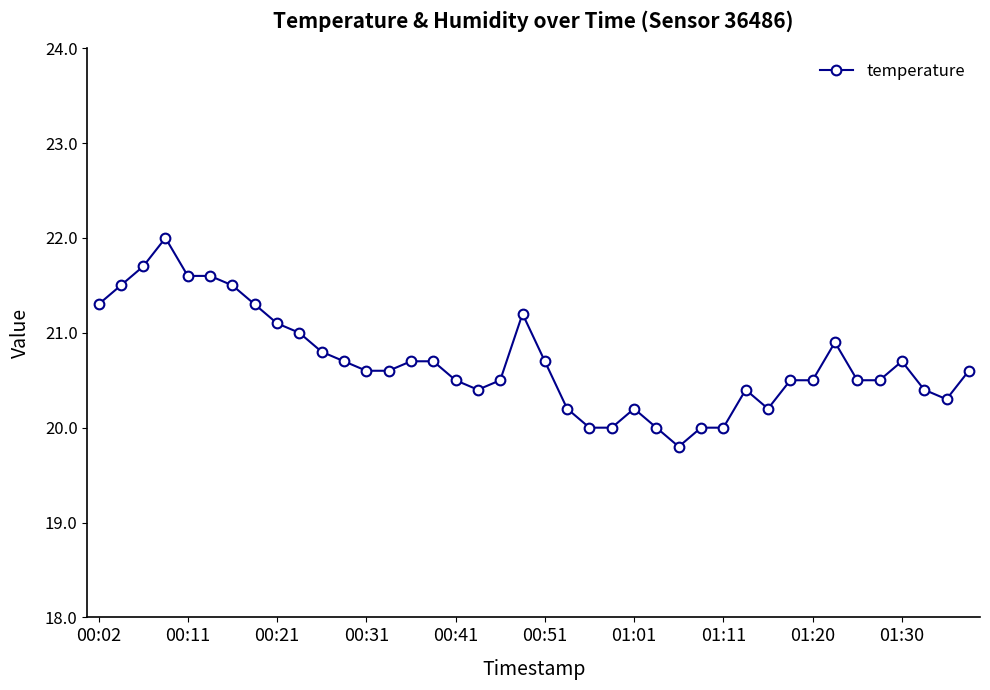

What is the greatest value displayed?

22.0